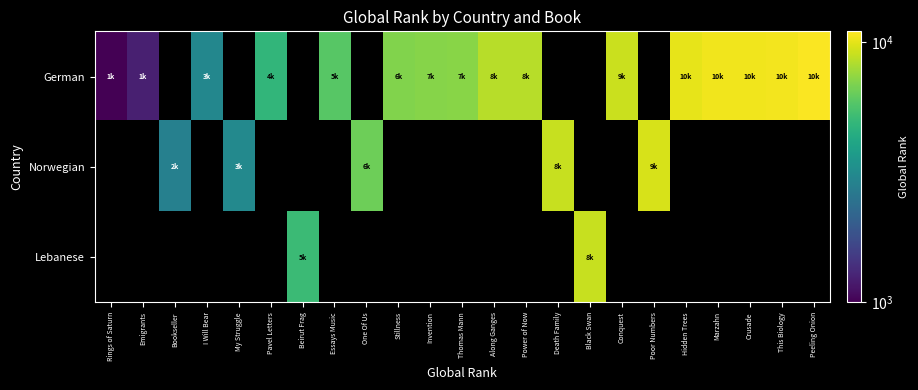

What is the maximum value shown in the chart?

10875.0